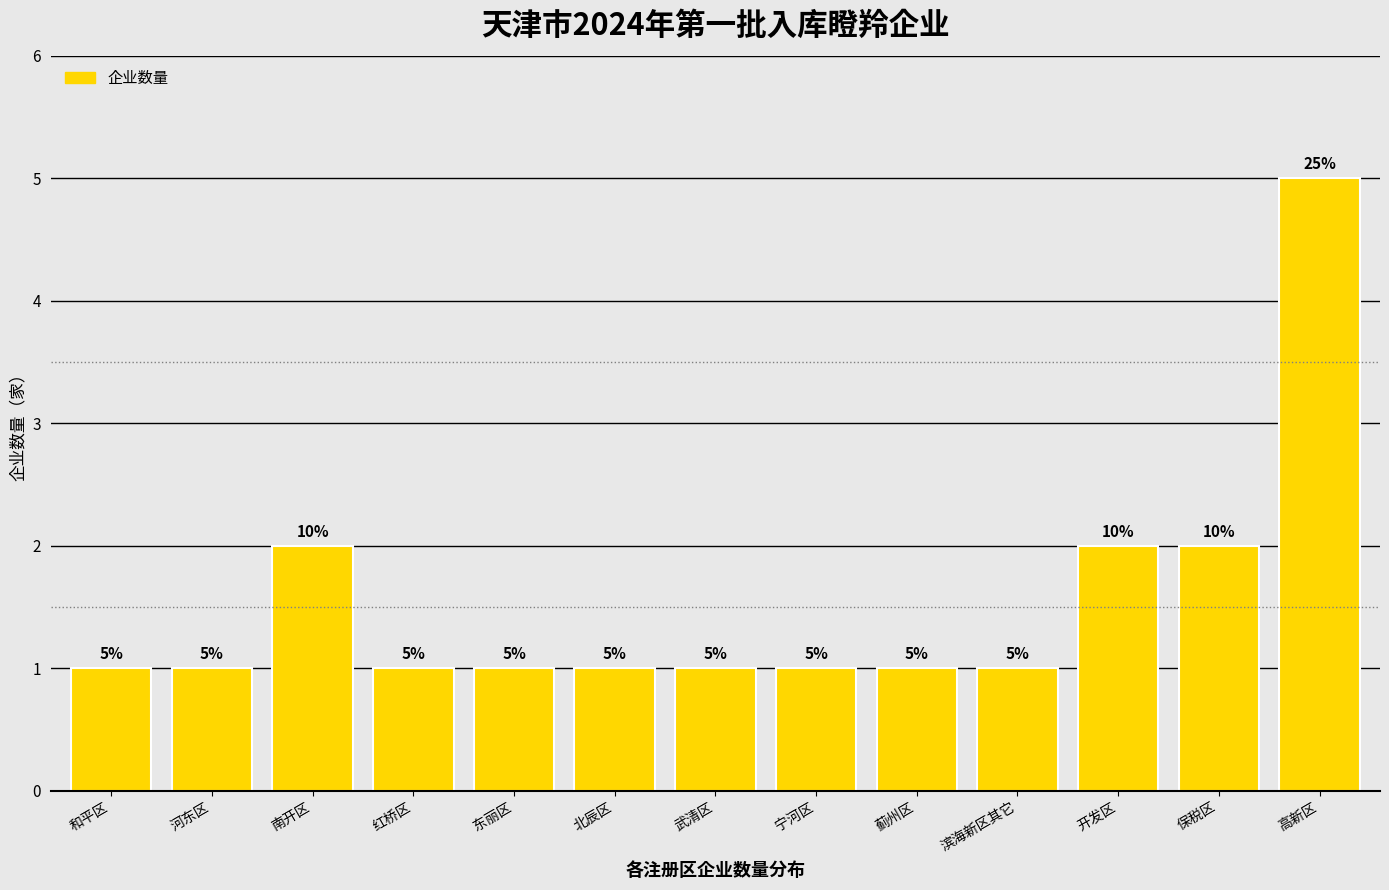

Reading left to right, list all the values displayed in this chart.

和平区=1	河东区=1	南开区=2	红桥区=1	东丽区=1	北辰区=1	武清区=1	宁河区=1	蓟州区=1	滨海新区其它=1	开发区=2	保税区=2	高新区=5